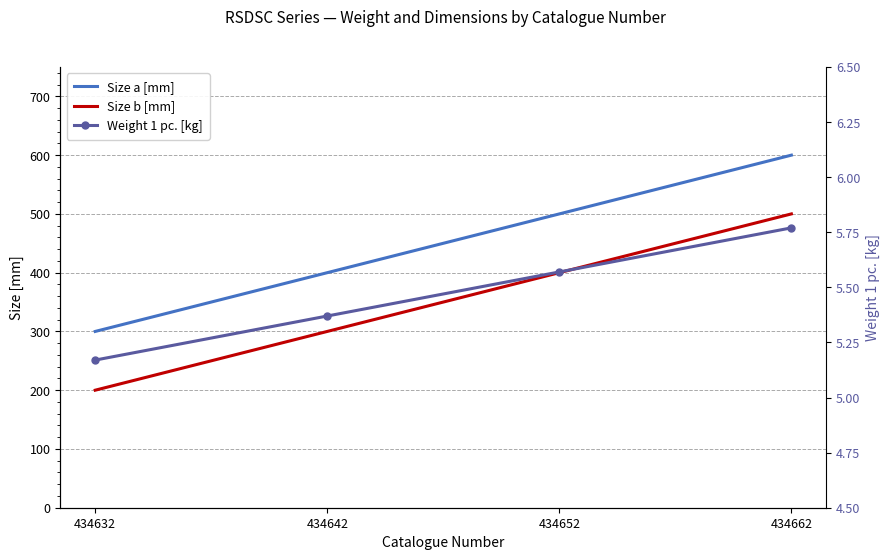

Which series has the largest range (max minus min)?

Size a [mm]